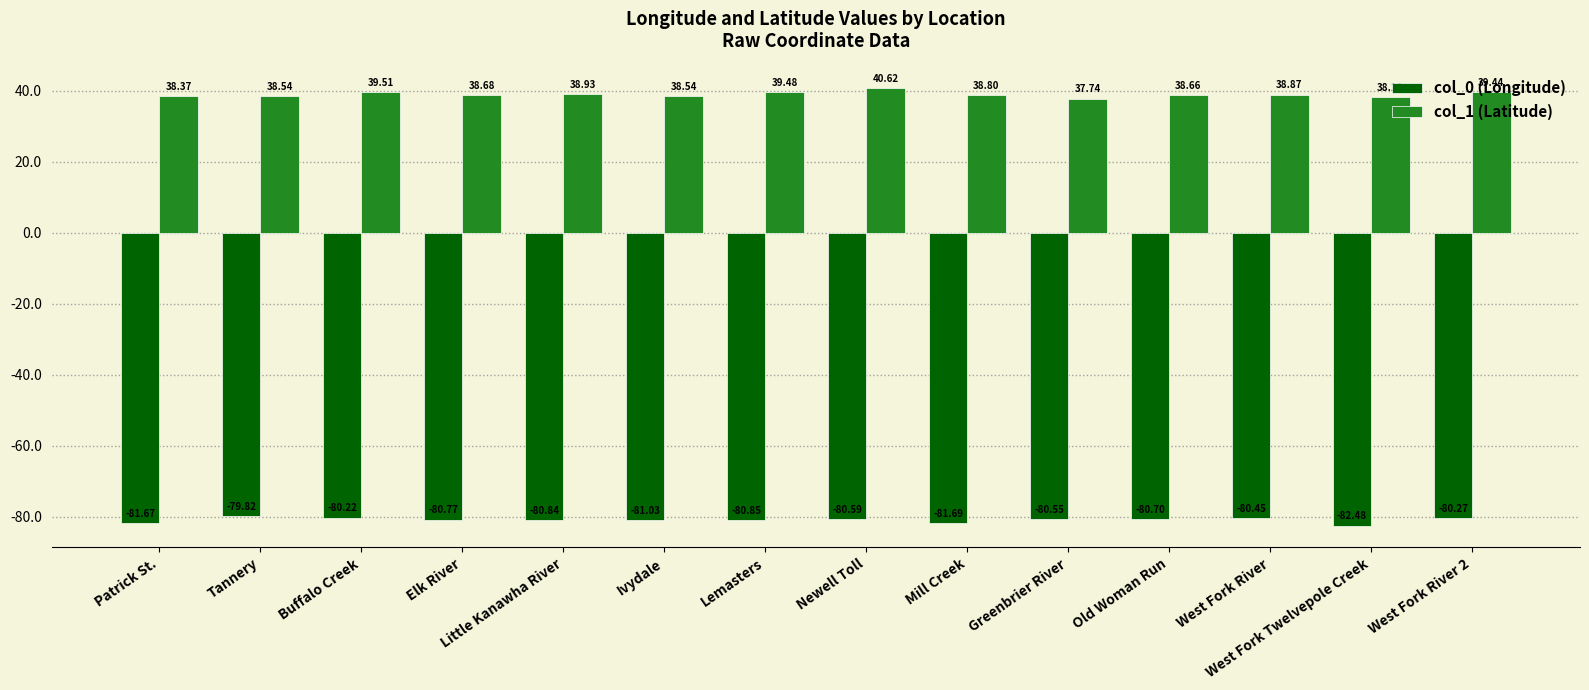

True or false: col_0 (Longitude) has a value of -80.3 at West Fork River 2.

True